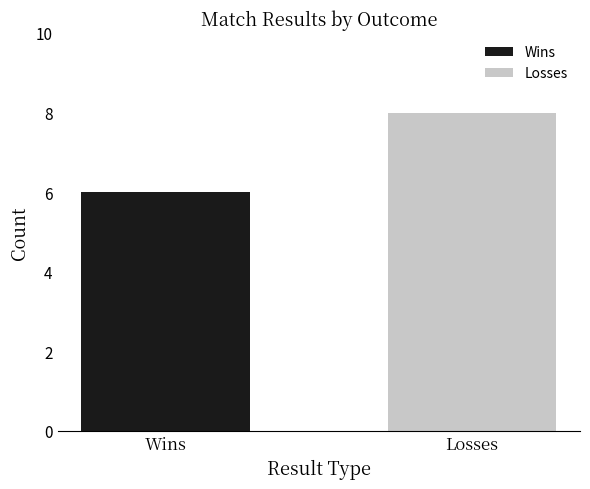

True or false: the data shows 6 at Wins.

True